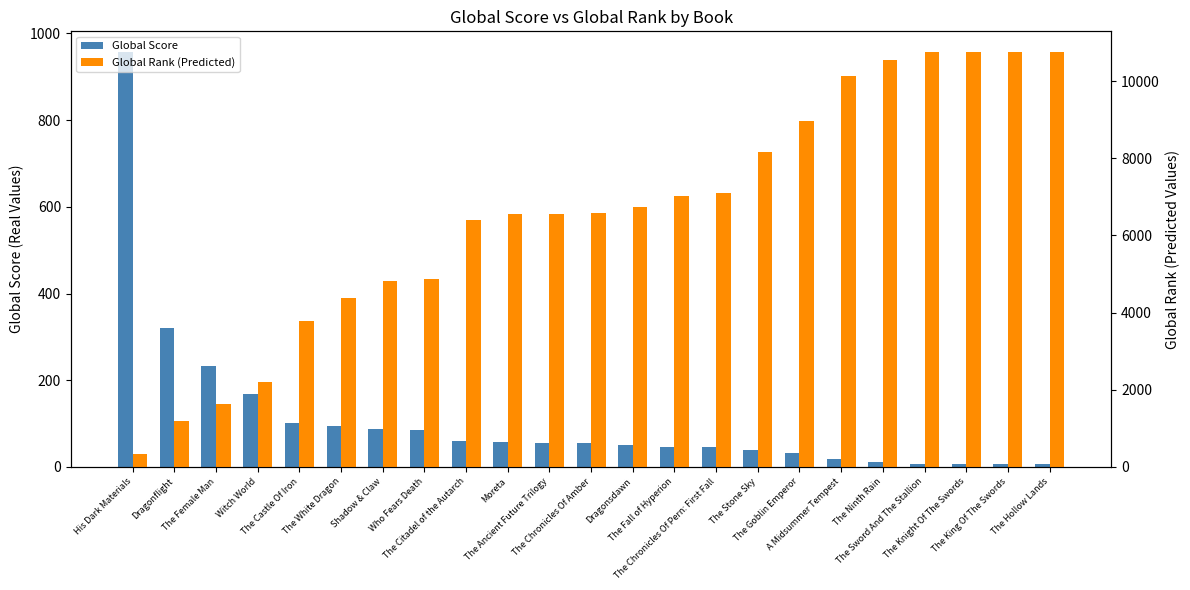

List the series in order of their overall mean, highest first.

Global Rank (Predicted), Global Score